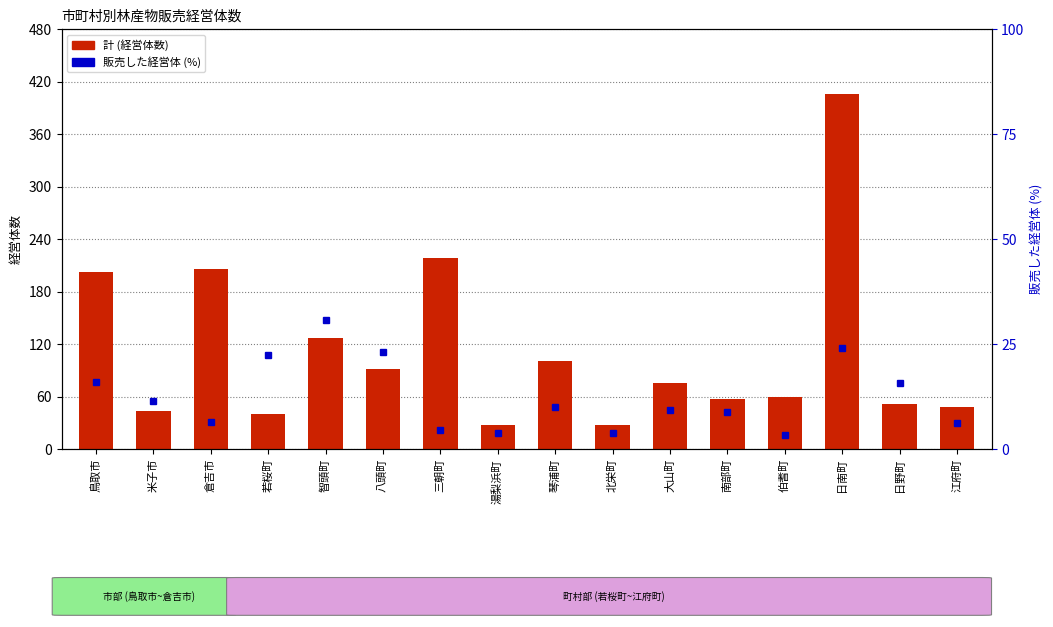

The 計 (Total) series shows 406.0 at 日南町. True or false?

True